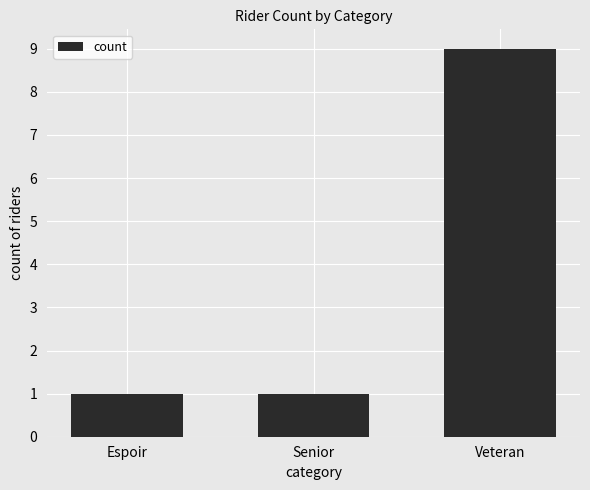

What is the difference between the maximum and minimum values?

8